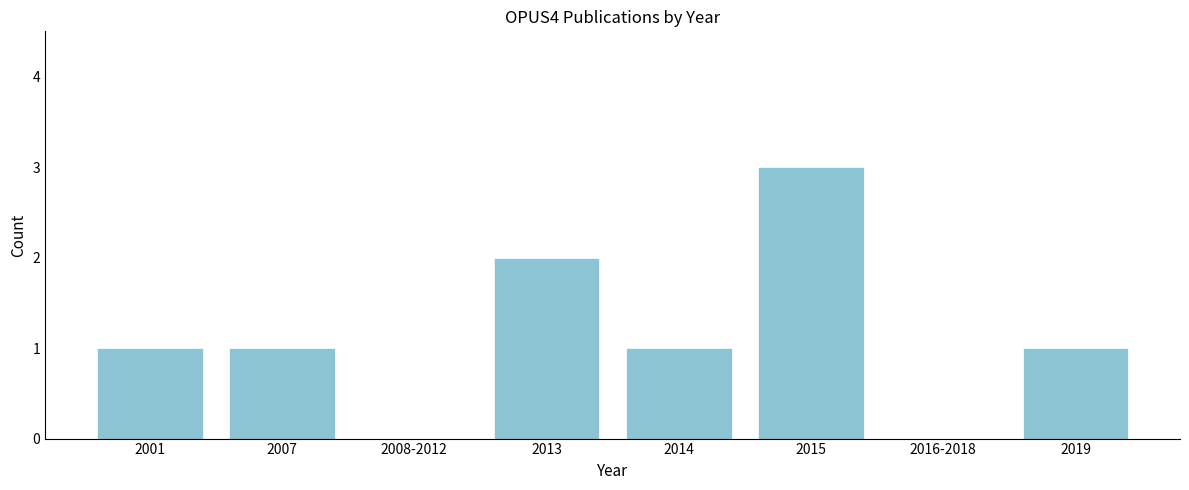

Reading left to right, what are all the values shown in this chart?

2001=1	2007=1	2008-2012=0	2013=2	2014=1	2015=3	2016-2018=0	2019=1